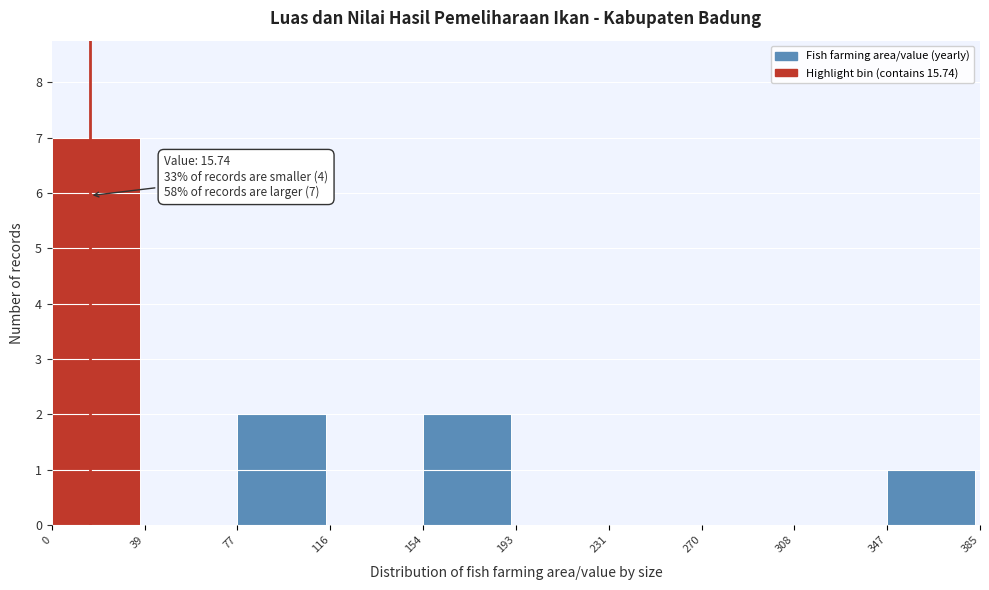

Over which range of the x-axis is the bar tallest?

0 to 39